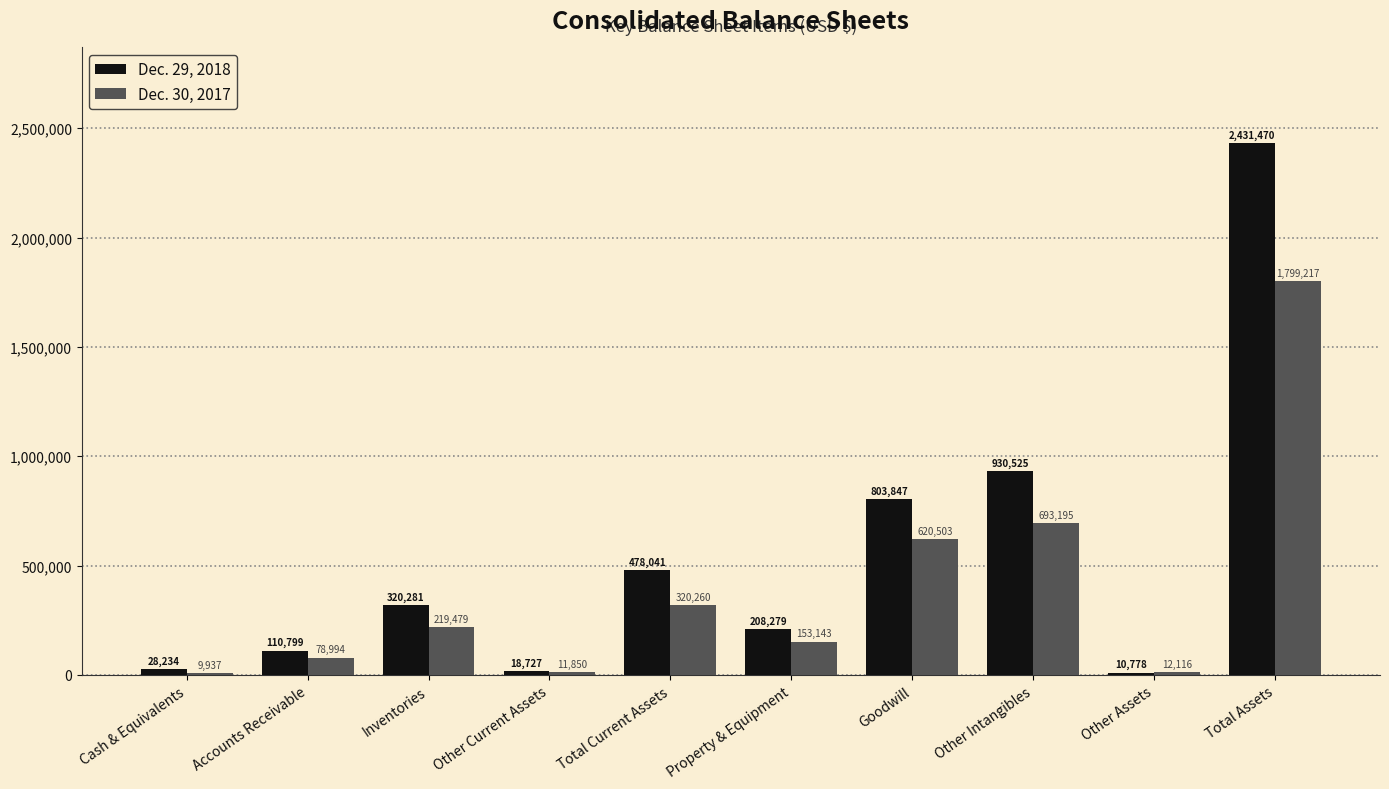

The Dec. 29, 2018 series shows 110799 at Accounts Receivable. True or false?

True